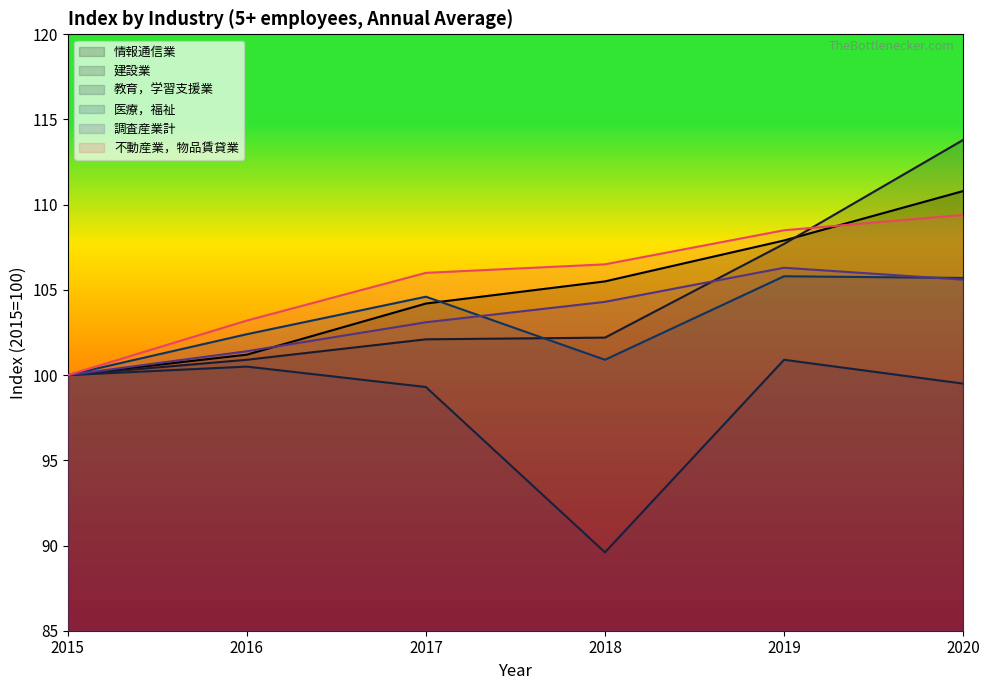

Rank the series by their maximum value, from lowest to highest.

教育，学習支援業, 医療，福祉, 調査産業計, 不動産業，物品賃貸業, 情報通信業, 建設業